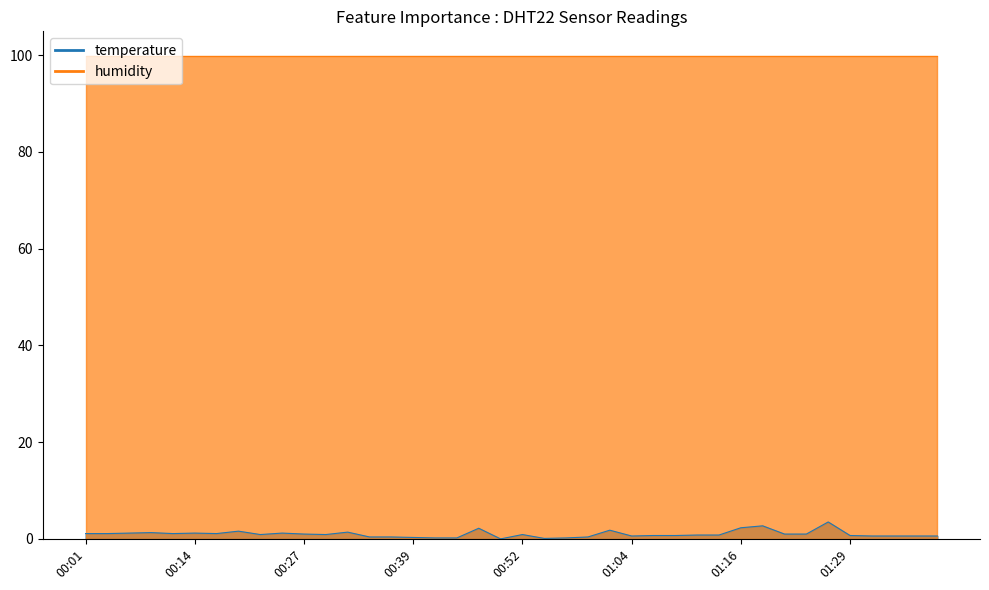

What is the sum of all values?

39.4